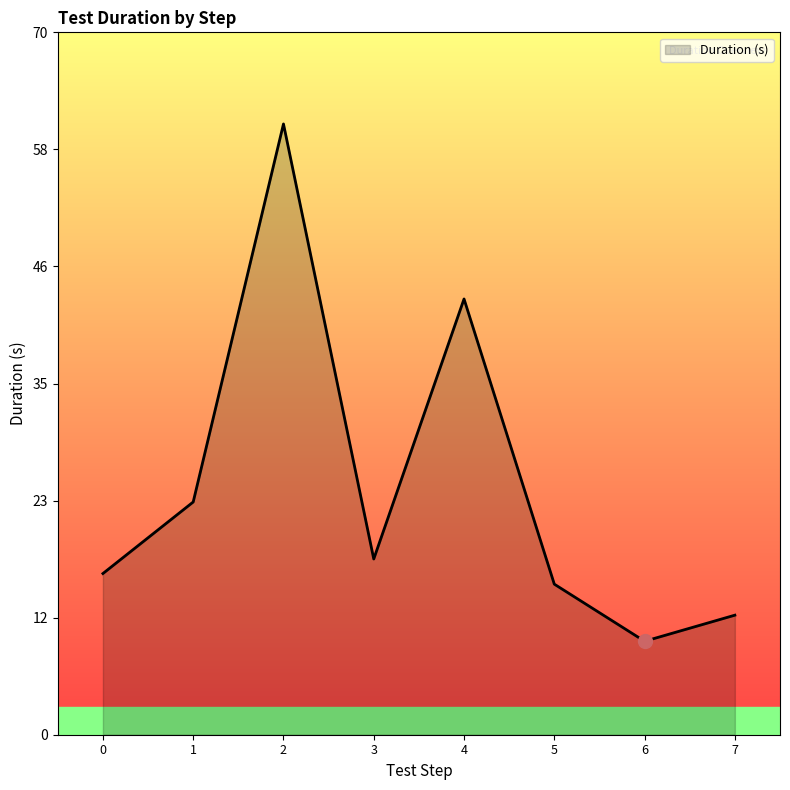

The value at 3 is 30.1. True or false?

False